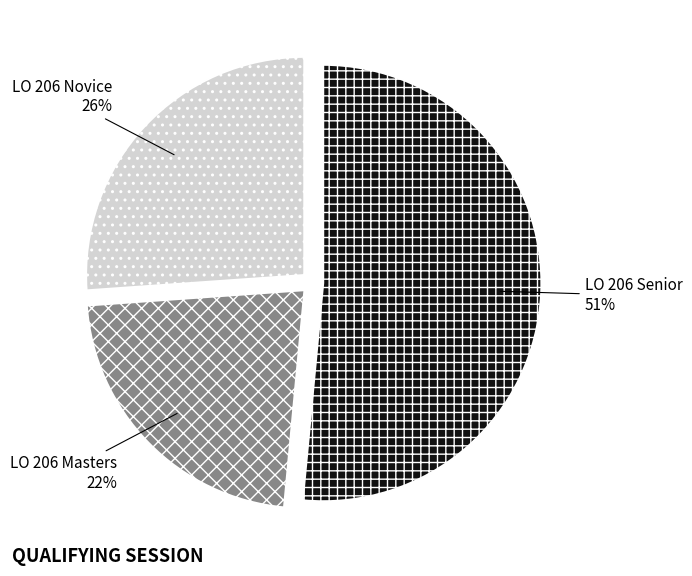

Rank the categories by value from highest to lowest.

LO 206 Senior, LO 206 Novice, LO 206 Masters